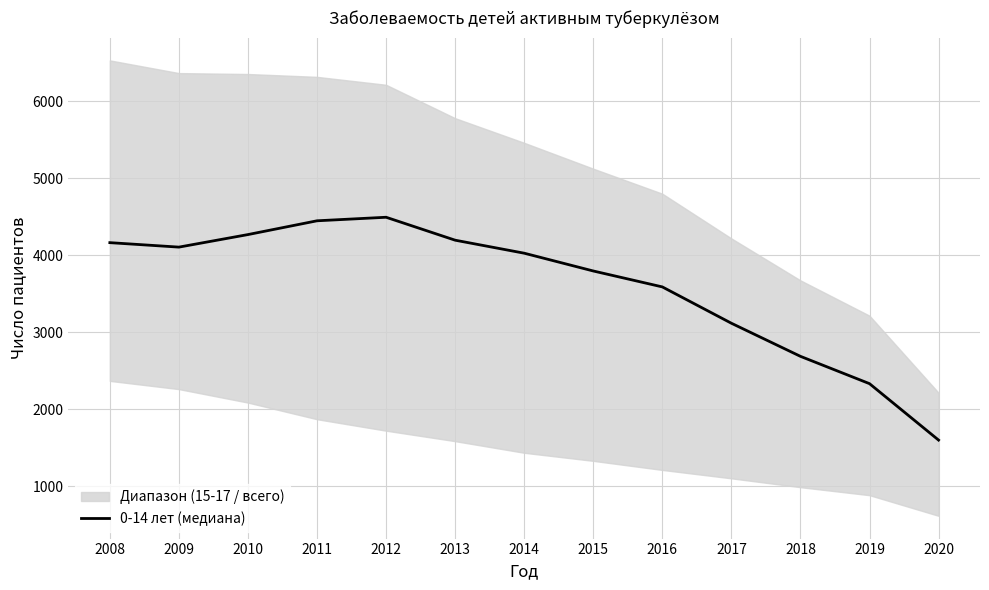

At which category does the data reach its first local valley?

2009